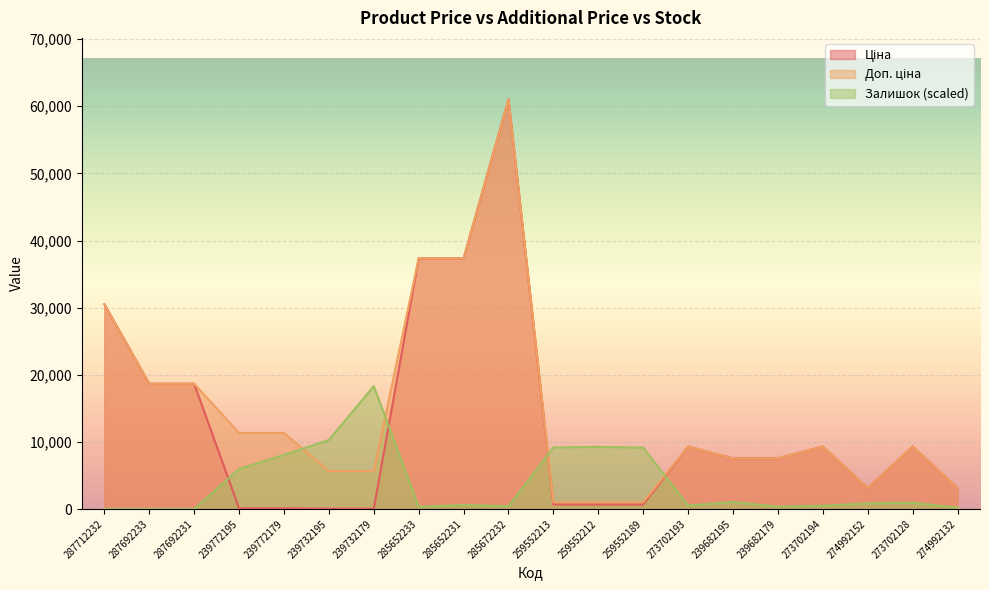

How many distinct data groups are displayed?

3